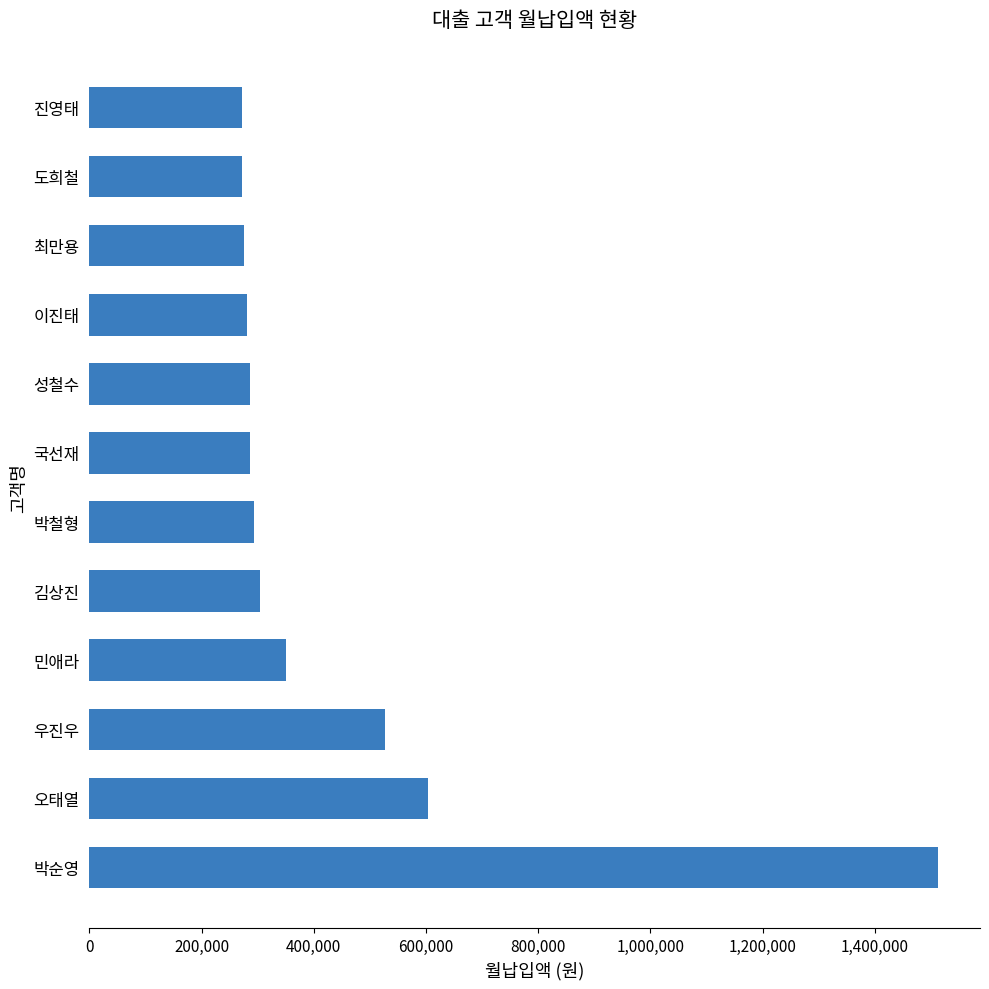

At which label is the value closest to 892485?

오태열